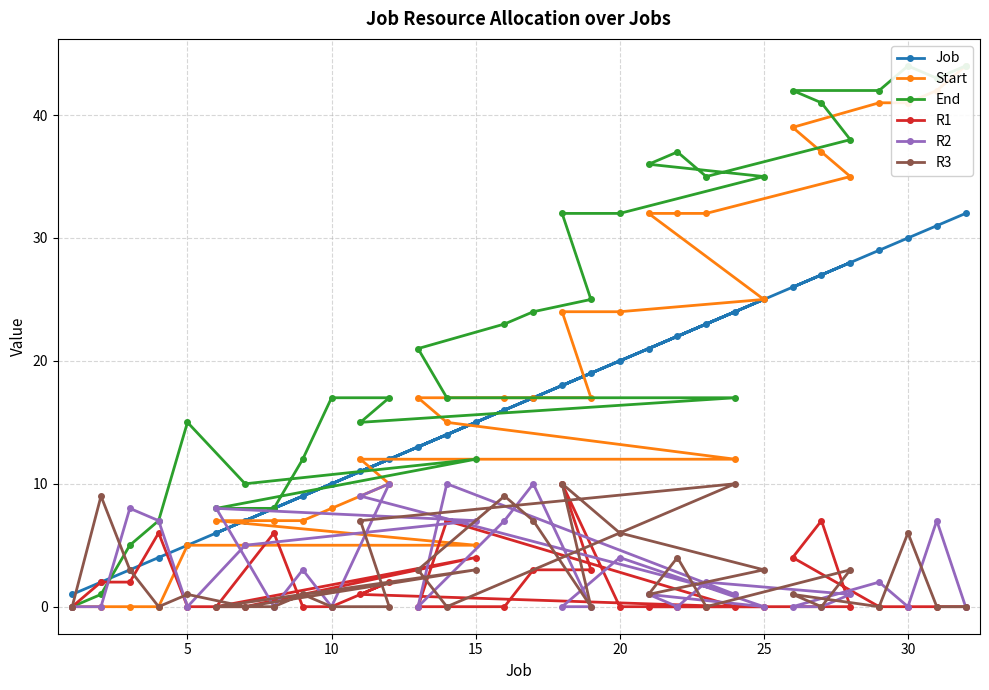

How many values in the R3 series exceed 1?

14